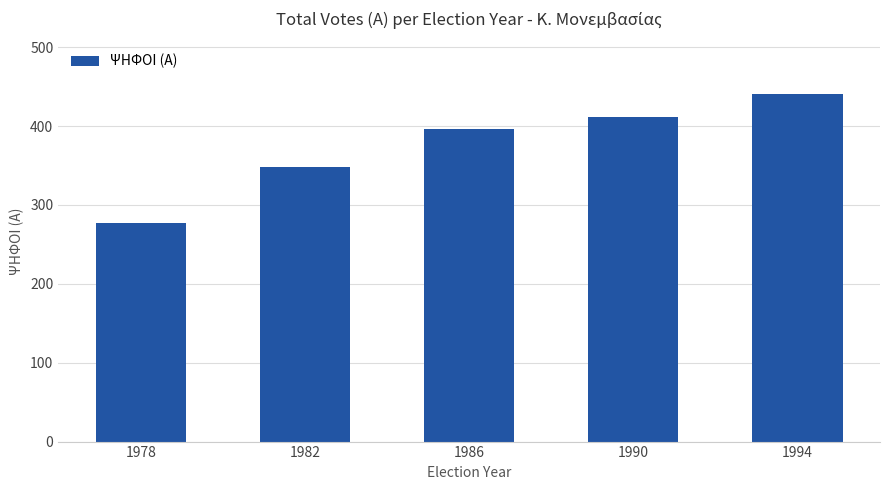

Reading right to left, what are all the values shown in this chart?

1994=441	1990=412	1986=396	1982=348	1978=277